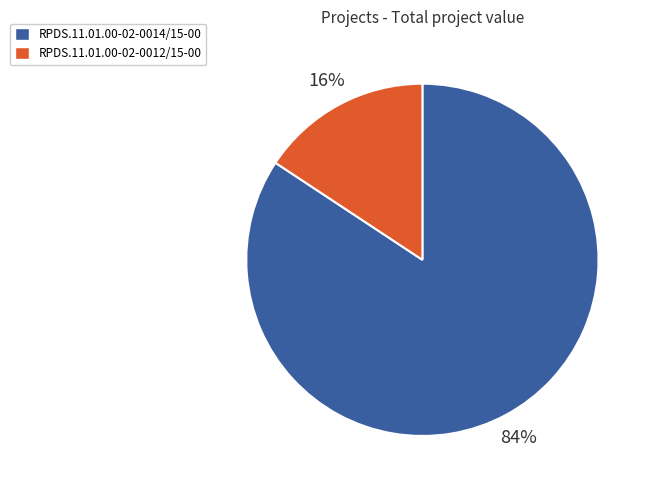

Rank the categories by value from highest to lowest.

RPDS.11.01.00-02-0014/15-00, RPDS.11.01.00-02-0012/15-00